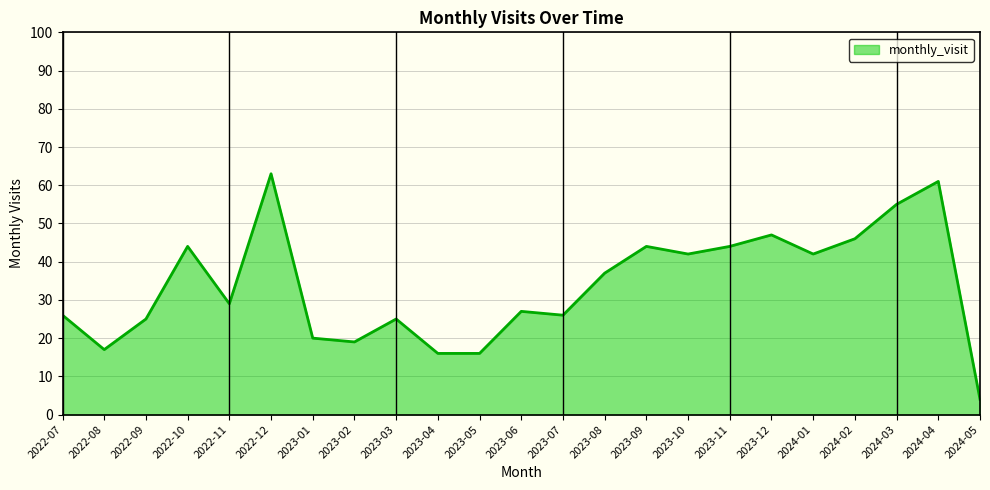

What position from the right is 2024-05?

1